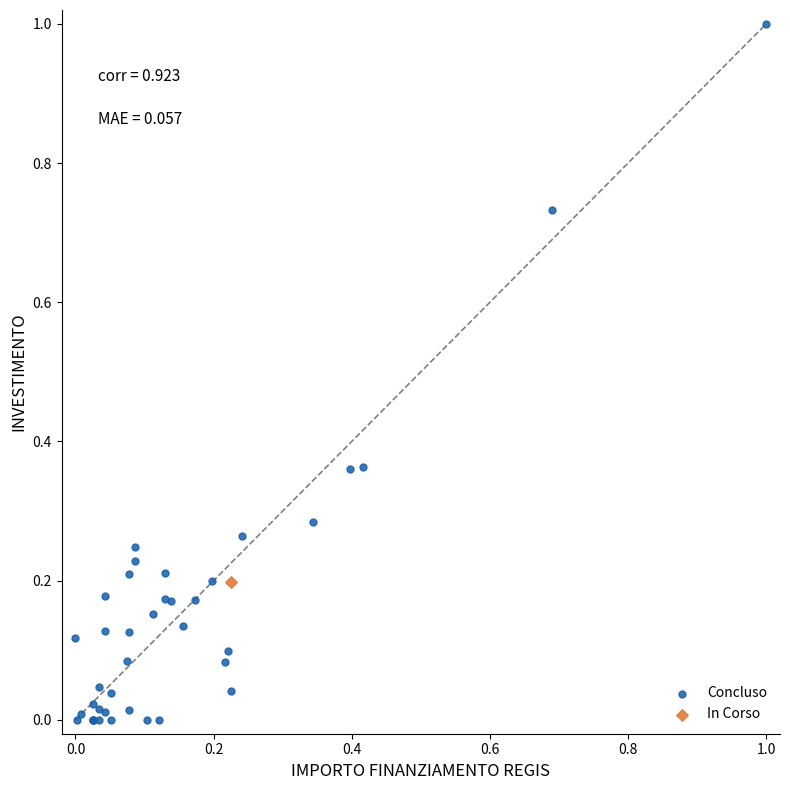

What are all the series names shown in the legend?

Concluso, In Corso